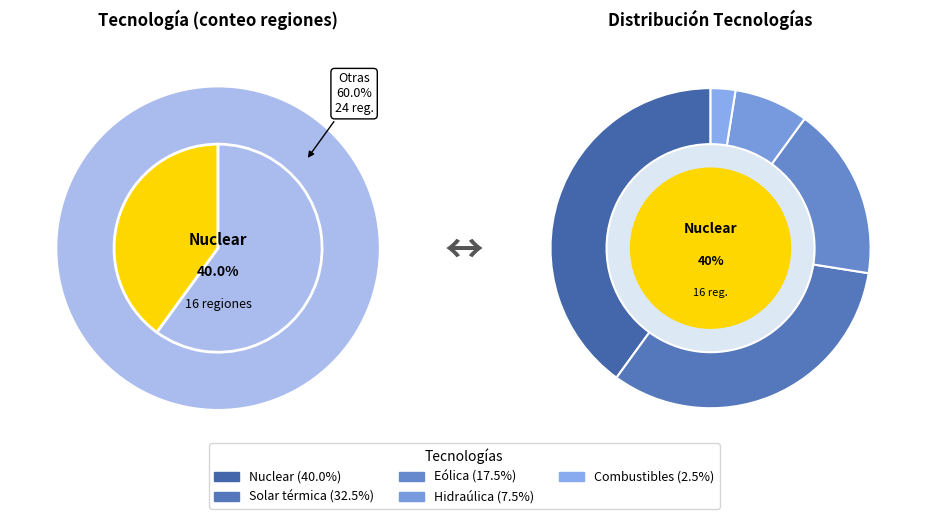

How many segments does this pie chart have?

5